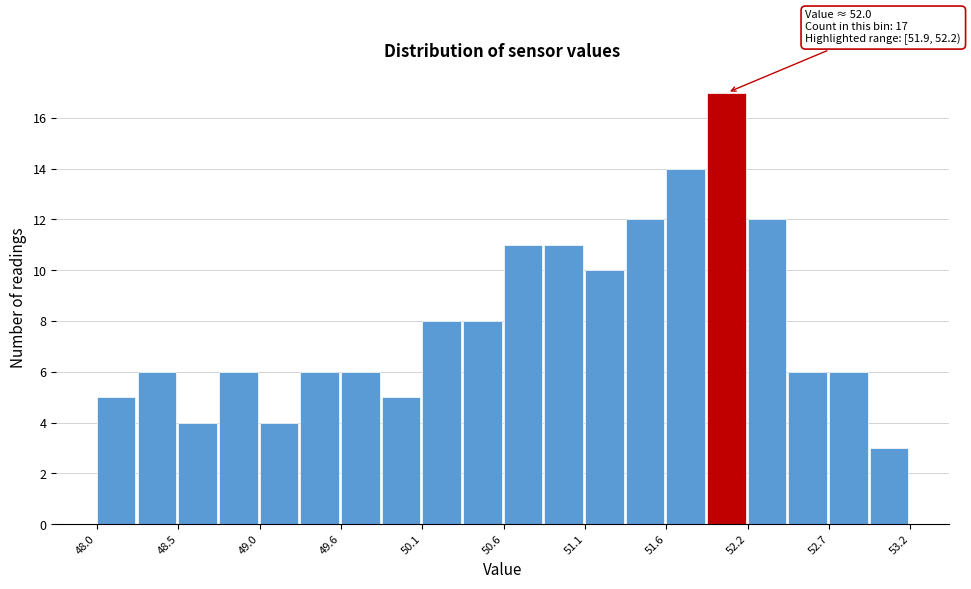

Read against the x-axis, roughly where is the centre of the tallest bar?

52.0